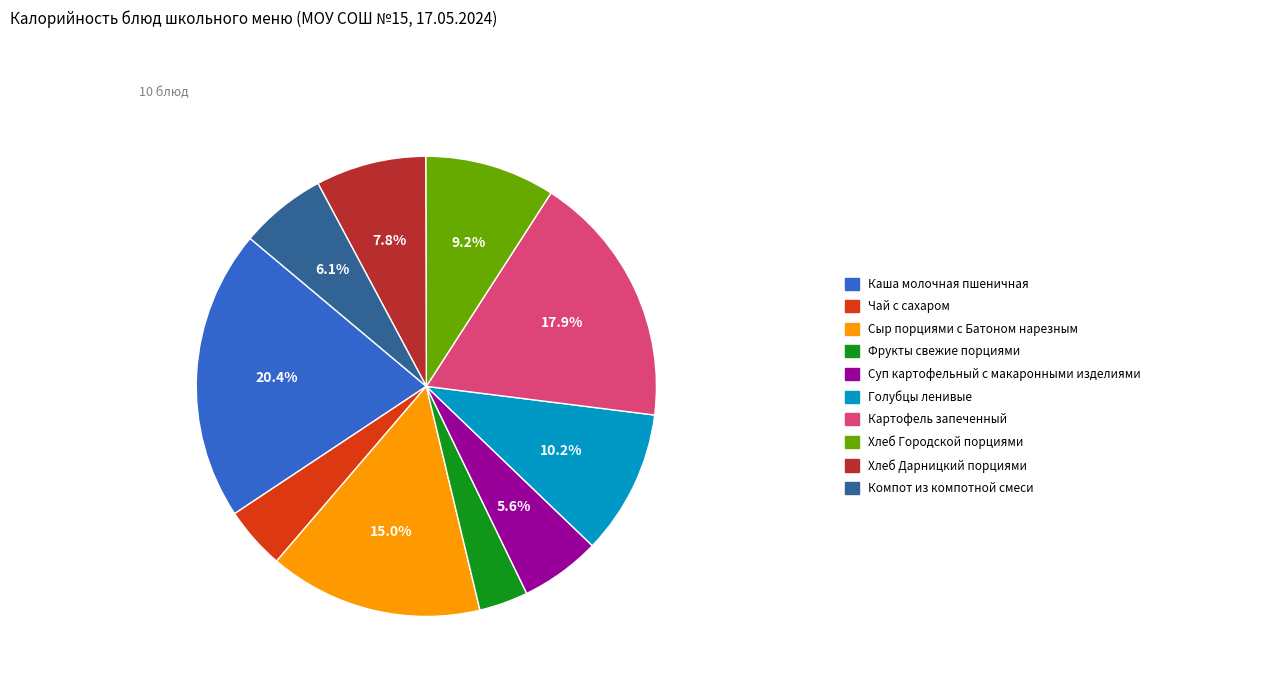

Is there a majority slice in this chart?

No